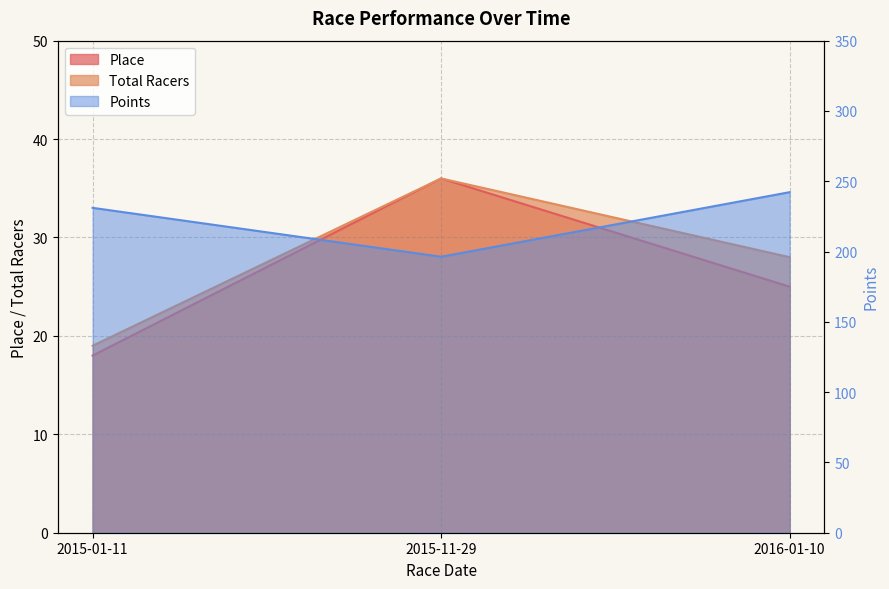

What is the spread (max minus min) of values at 2015-11-29?

160.3